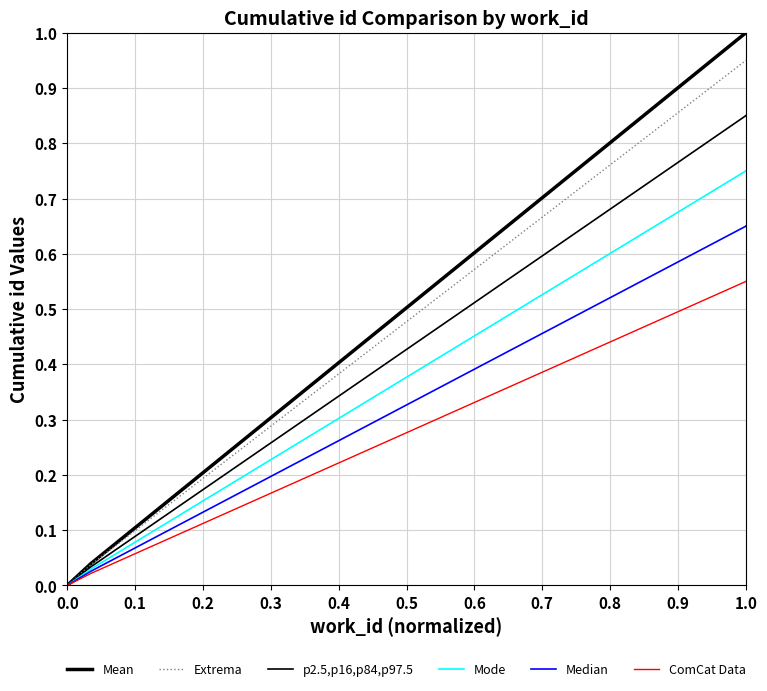

Which series has the largest total across all categories?

Mean